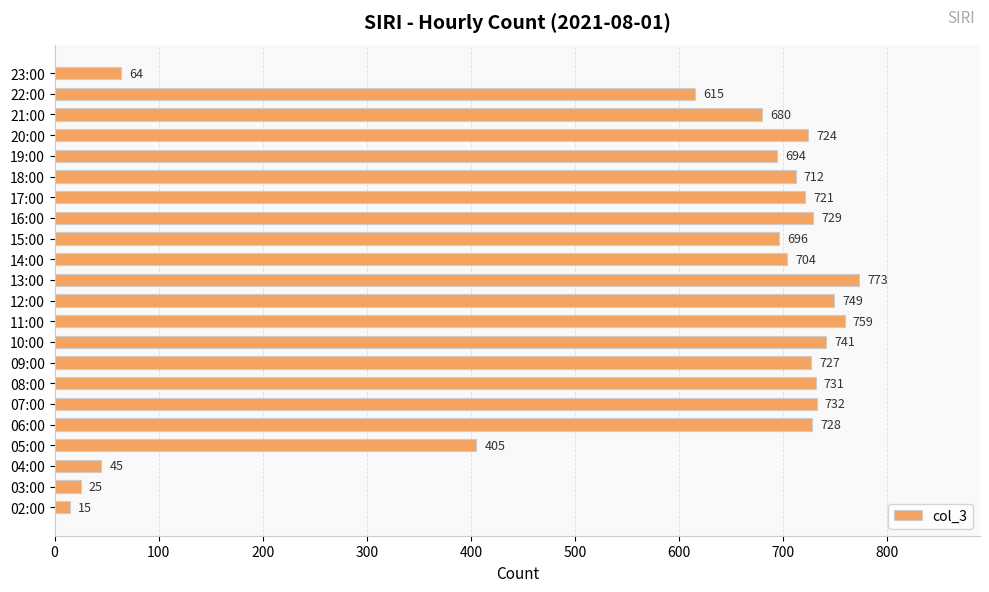

How many data points are less than 721?

11